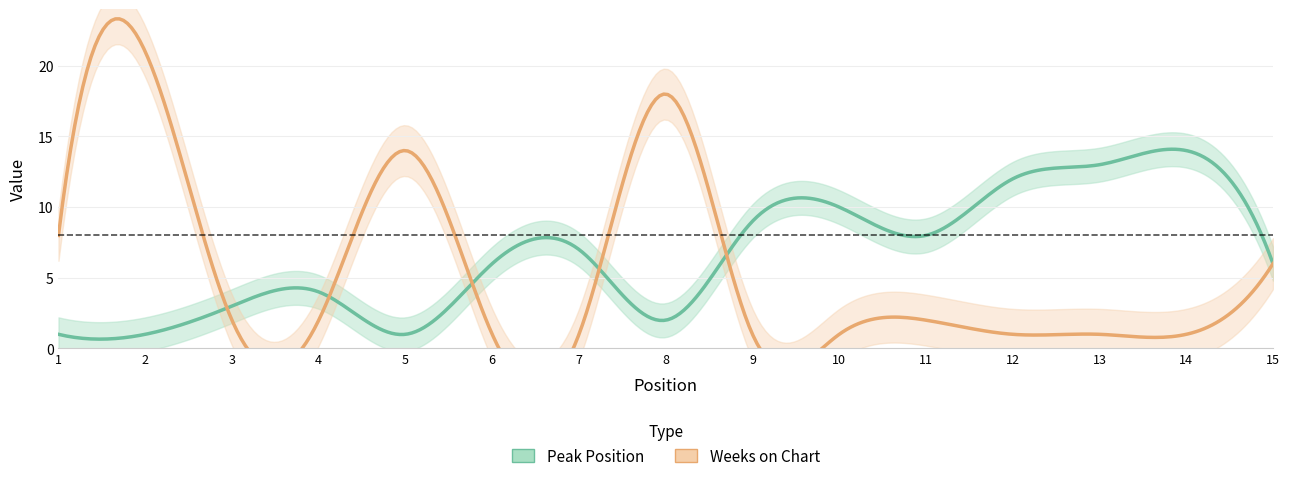

Where is the first local maximum for Peak Position?

4